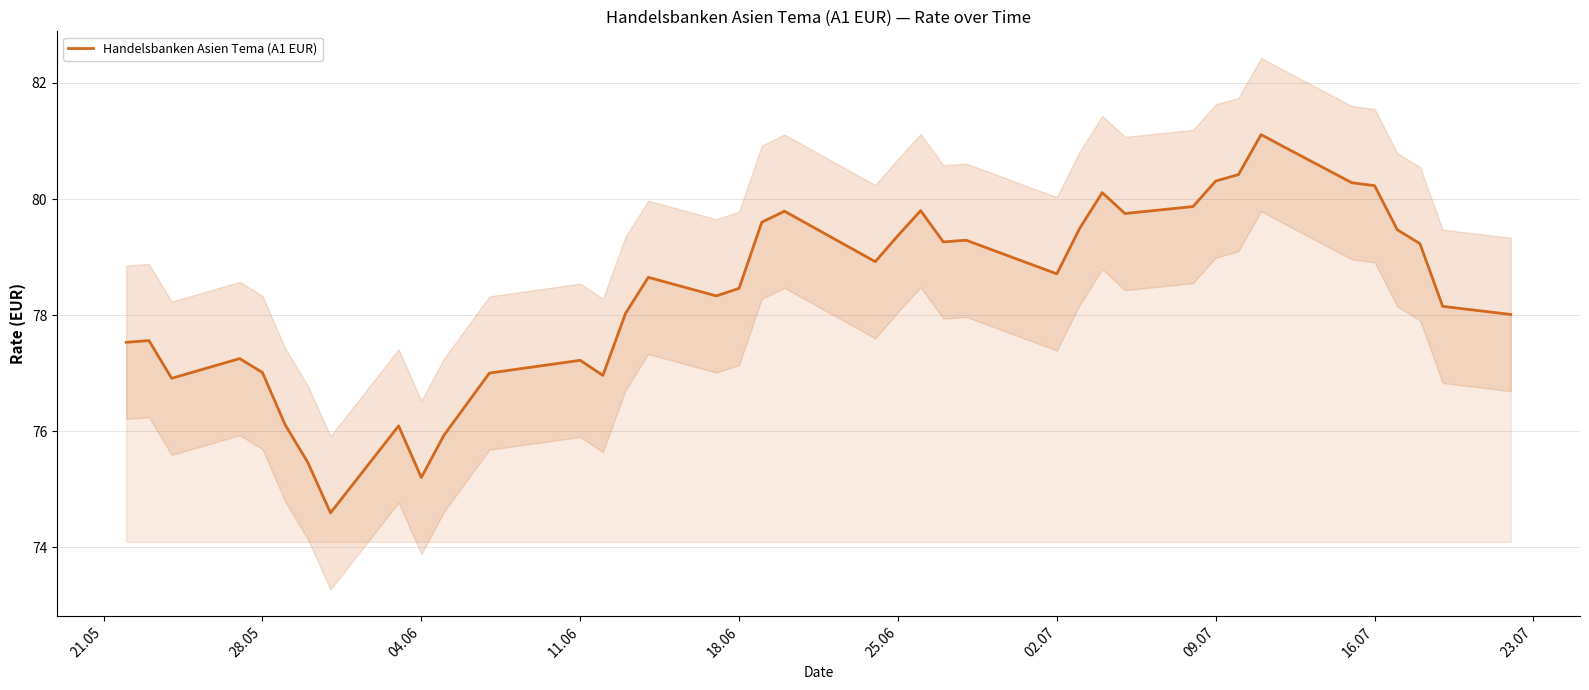

True or false: Handelsbanken Asien Tema (A1 EUR) has a value of 27.8 at 09.07.

False